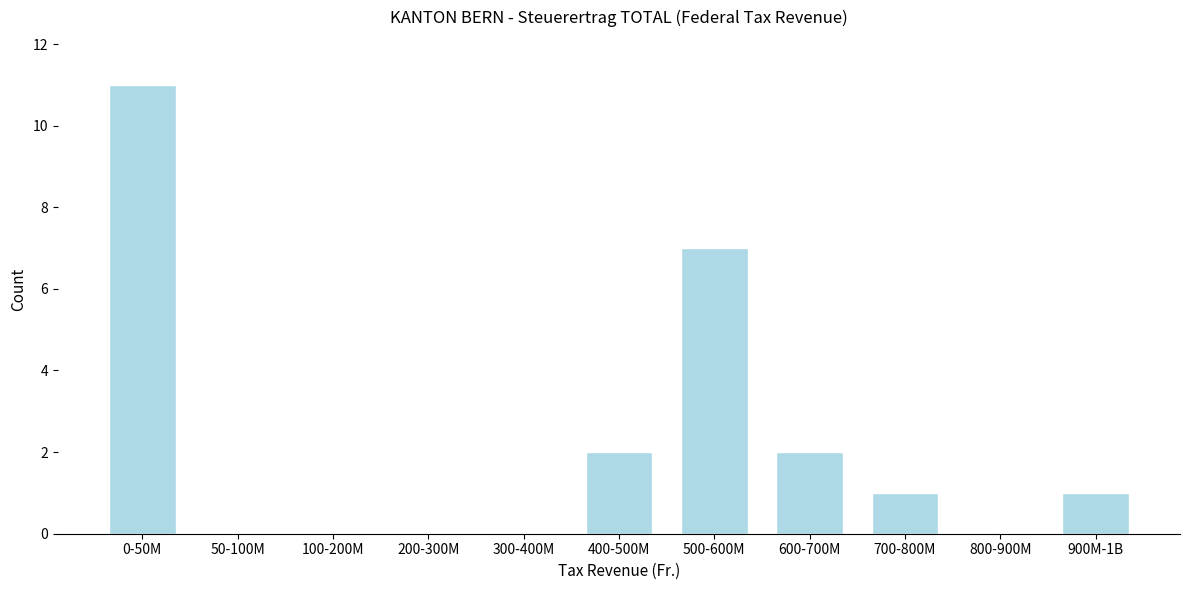

Reading left to right, transcribe all the data shown in this chart.

0-50M=11	50-100M=0	100-200M=0	200-300M=0	300-400M=0	400-500M=2	500-600M=7	600-700M=2	700-800M=1	800-900M=0	900M-1B=1